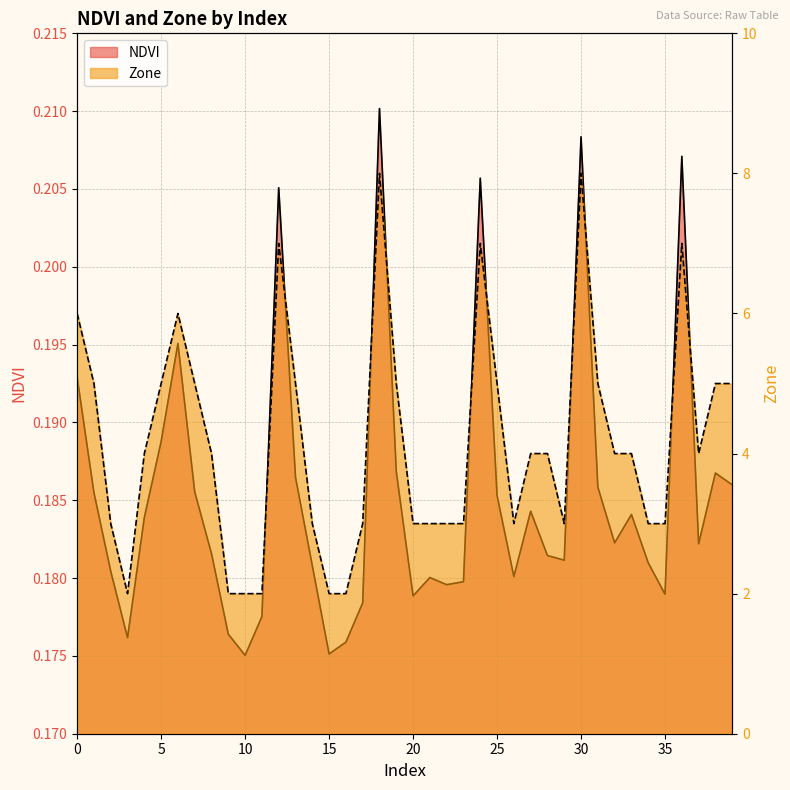

What is the sum of the Zone values at 31 and 14?

8.0